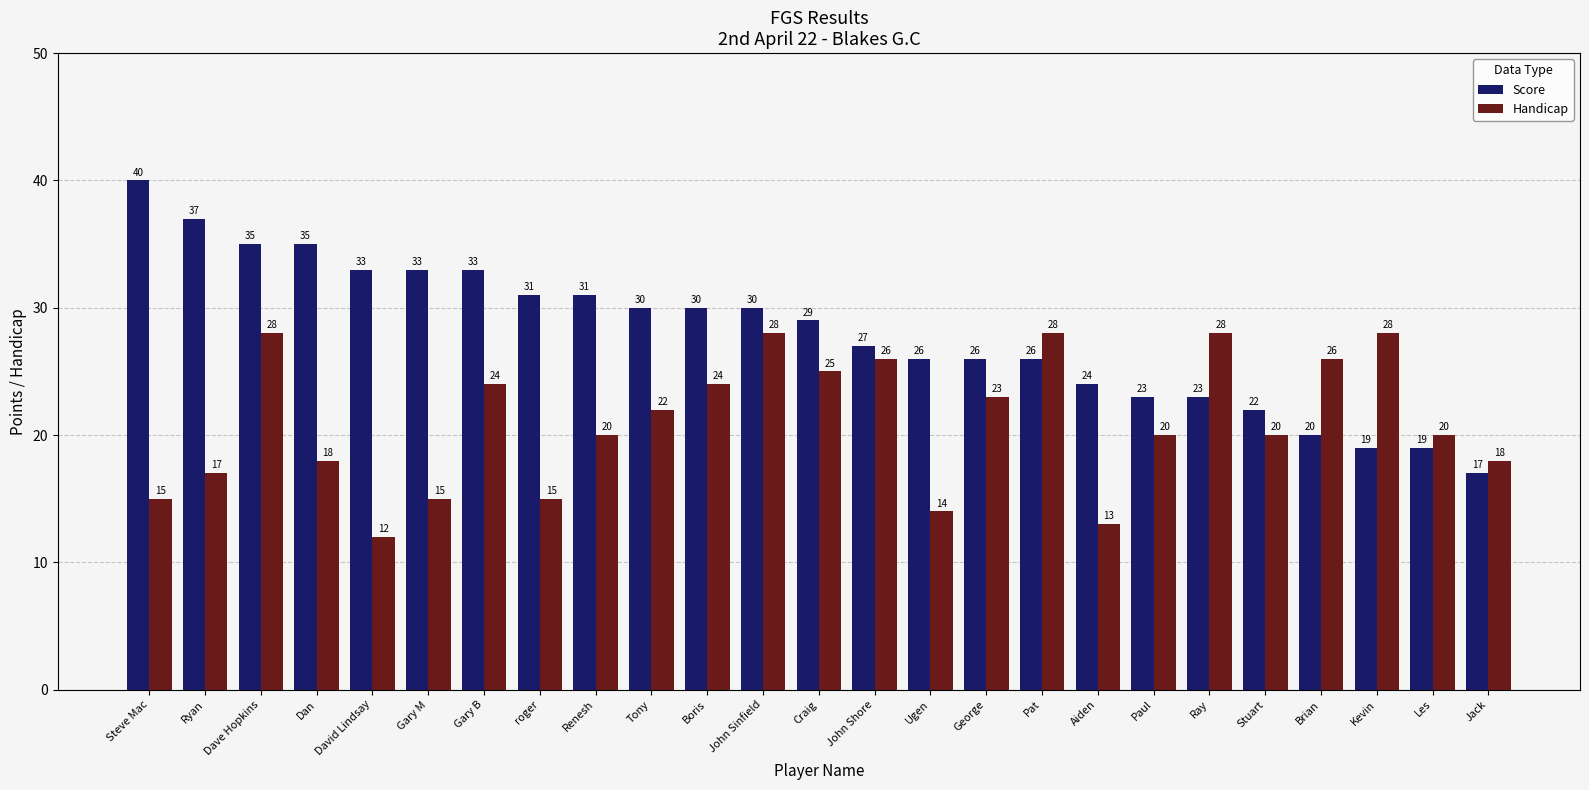

What is the spread (max minus min) of values at David Lindsay?

21